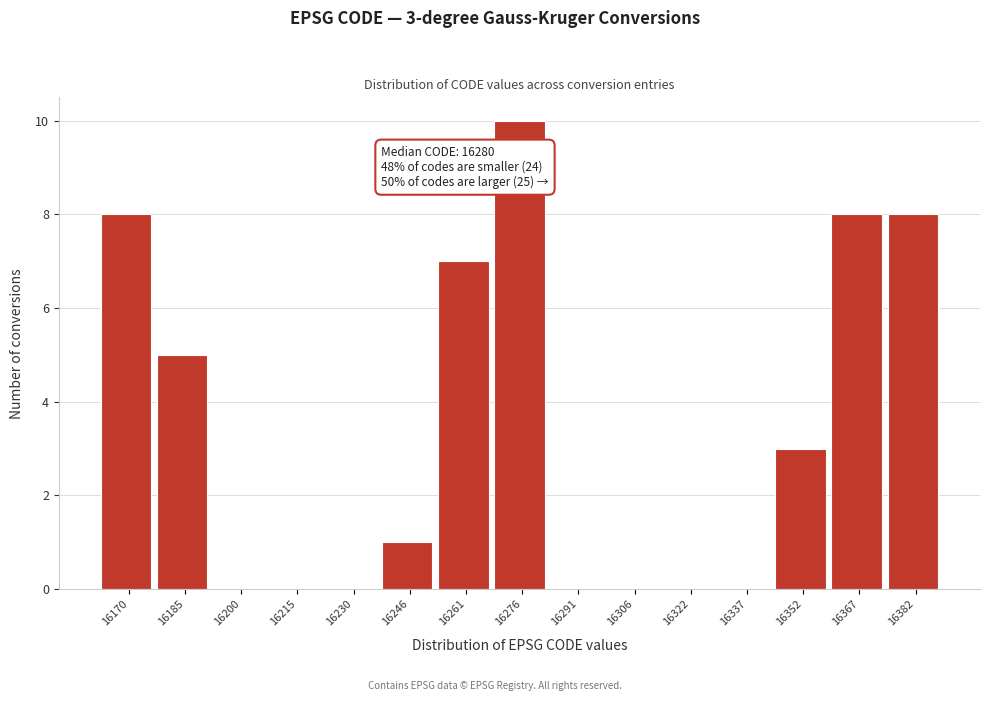

Reading left to right, extract all data points from this chart.

16170=8	16185=5	16200=0	16215=0	16230=0	16246=1	16261=7	16276=10	16291=0	16306=0	16322=0	16337=0	16352=3	16367=8	16382=8